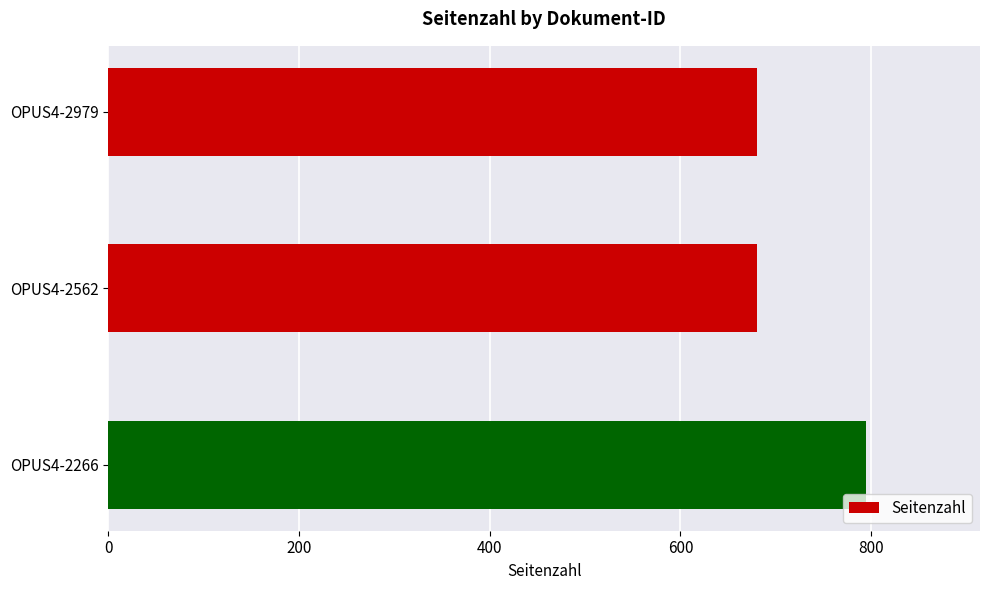

What is the value of the 1st bar from the top?

680